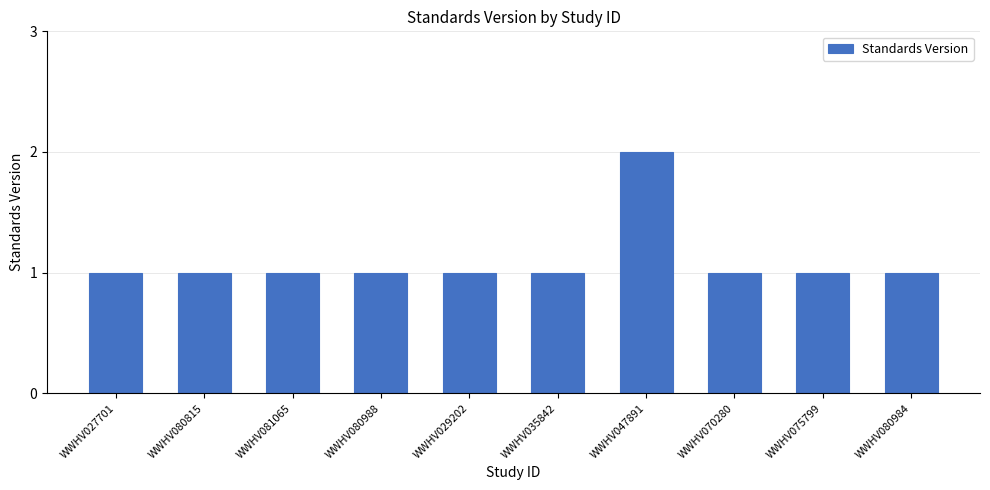

Is it true that the value at WWHV080984 is 1?

True